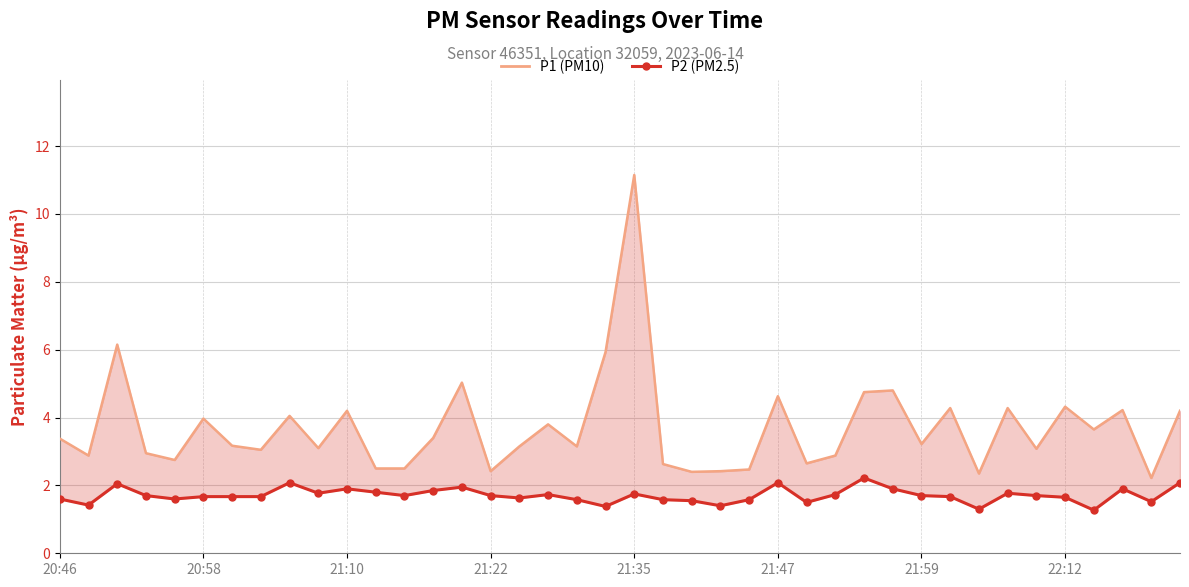

What is the value of the P2 (PM2.5) point at the 29th from the left?

2.2